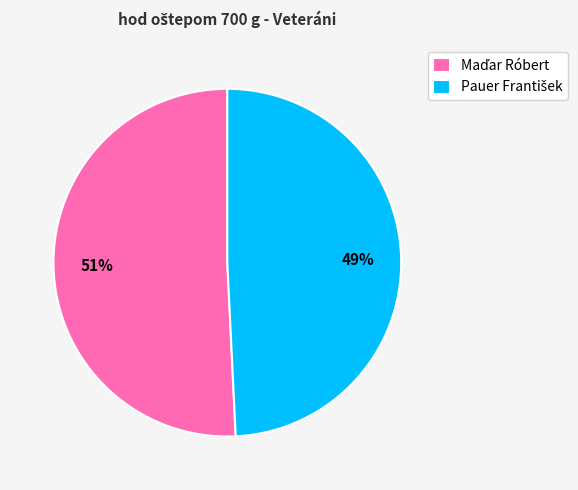

To the nearest percent, what is the average slice percentage?

50%